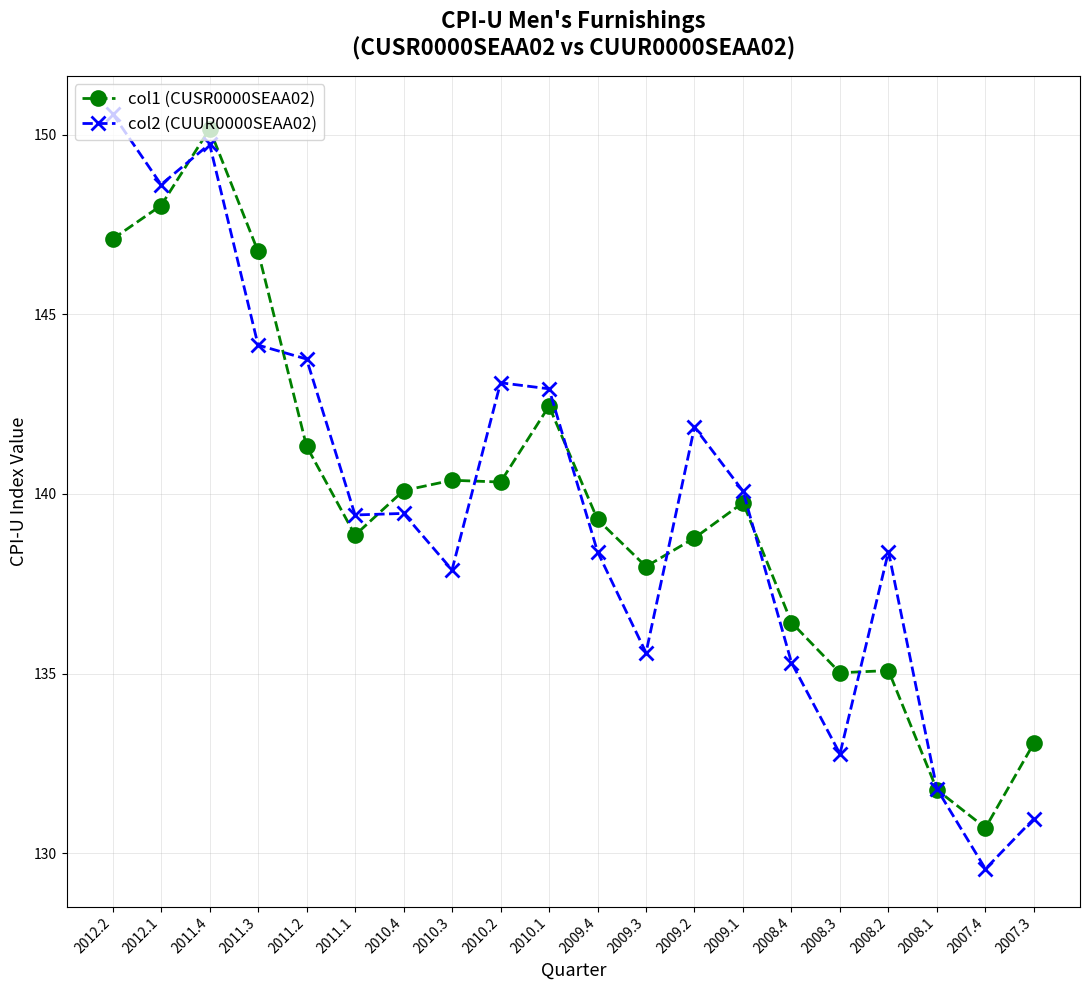

What is the total value across all series at 2008.3?

267.8